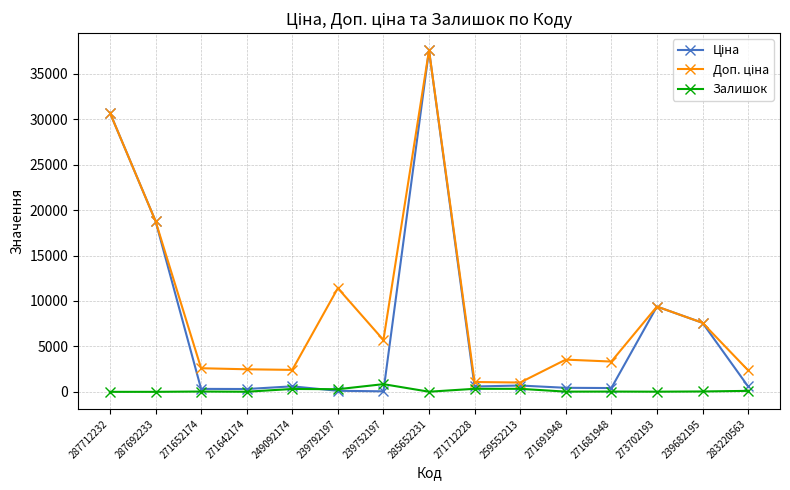

Is this an area chart (filled region under the line)?

No